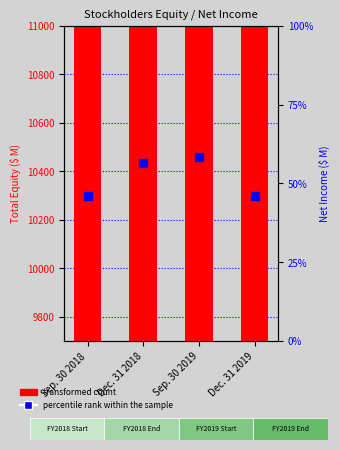

At which category is the sum across all series the highest?

Sep. 30 2019